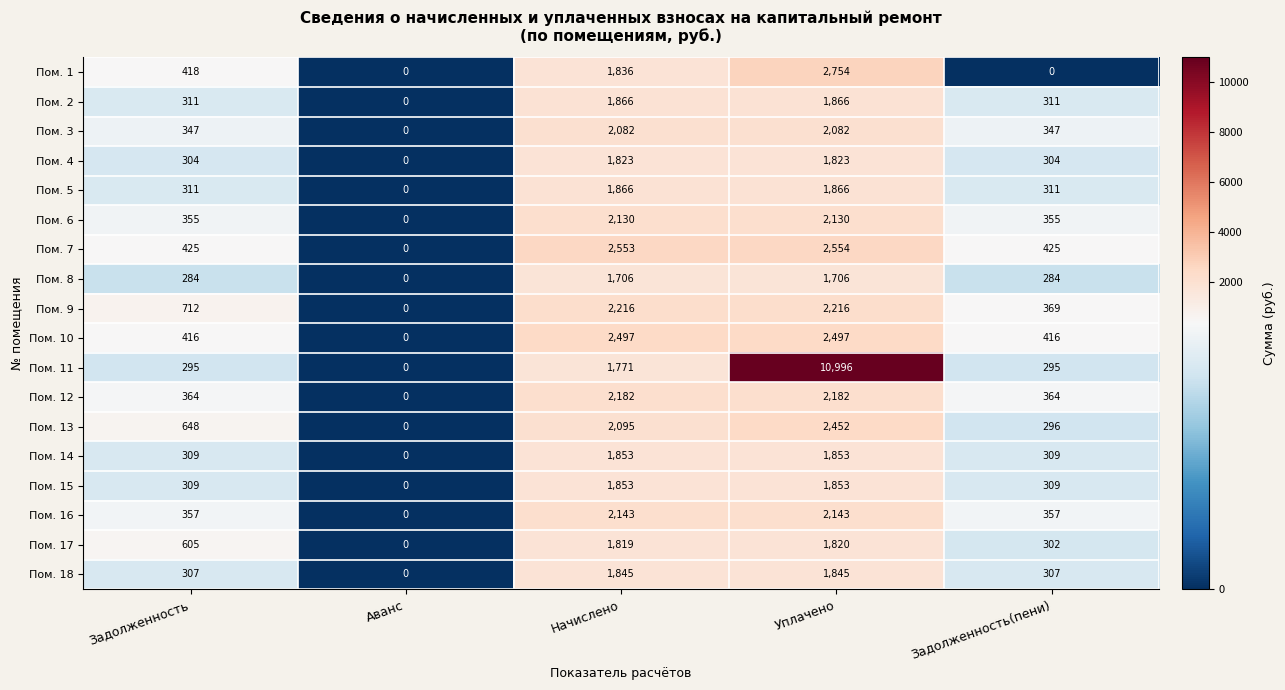

How many values in the Пом. 1 series are below 418?

2